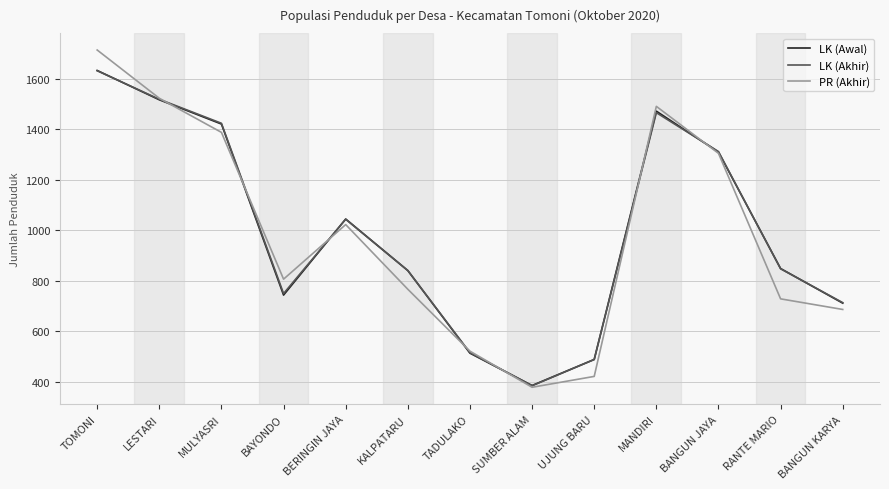

What is the total value across all series at TADULAKO?

1549